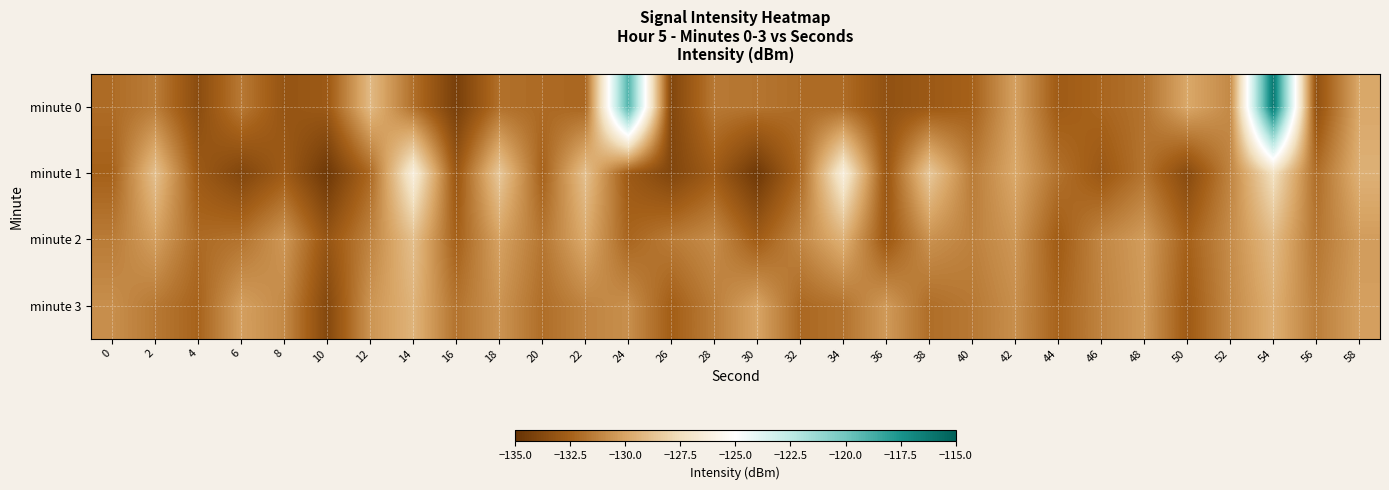

Reading left to right, transcribe all the data shown in this chart.

minute 0: 0=-132.1	2=-131.5	4=-133.5	6=-131.6	8=-133.1	10=-132.9	12=-129.1	14=-131.9	16=-134.3	18=-131.9	20=-132.1	22=-132.3	24=-119.1	26=-133.9	28=-131.6	30=-131.7	32=-132.0	34=-132.1	36=-133.3	38=-132.9	40=-132.5	42=-130.1	44=-132.8	46=-132.3	48=-131.8	50=-129.9	52=-131.0	54=-116.1	56=-133.3	58=-129.9
minute 1: 0=-132.5	2=-128.8	4=-132.8	6=-133.9	8=-132.8	10=-134.7	12=-132.2	14=-126.4	16=-133.0	18=-128.5	20=-132.5	22=-128.8	24=-132.8	26=-133.9	28=-132.8	30=-134.7	32=-132.2	34=-126.4	36=-133.0	38=-128.5	40=-131.5	42=-129.8	44=-131.8	46=-132.9	48=-131.8	50=-133.7	52=-131.2	54=-127.4	56=-132.0	58=-129.5
minute 2: 0=-131.5	2=-130.2	4=-132.1	6=-131.8	8=-130.5	10=-133.1	12=-131.2	14=-128.9	16=-132.5	18=-130.1	20=-131.7	22=-129.8	24=-132.3	26=-131.5	28=-130.9	30=-132.7	32=-131.1	34=-129.5	36=-132.9	38=-130.7	40=-131.3	42=-130.5	44=-132.7	46=-131.1	48=-130.3	50=-132.5	52=-130.9	54=-129.1	56=-131.7	58=-130.3
minute 3: 0=-130.8	2=-131.6	4=-132.4	6=-130.2	8=-131.0	10=-133.8	12=-130.6	14=-129.4	16=-131.8	18=-130.6	20=-132.0	22=-131.2	24=-130.8	26=-132.6	28=-131.4	30=-130.0	32=-132.2	34=-131.8	36=-130.4	38=-132.0	40=-131.6	42=-130.8	44=-132.4	46=-131.2	48=-130.4	50=-132.8	52=-131.0	54=-129.6	56=-131.4	58=-130.2